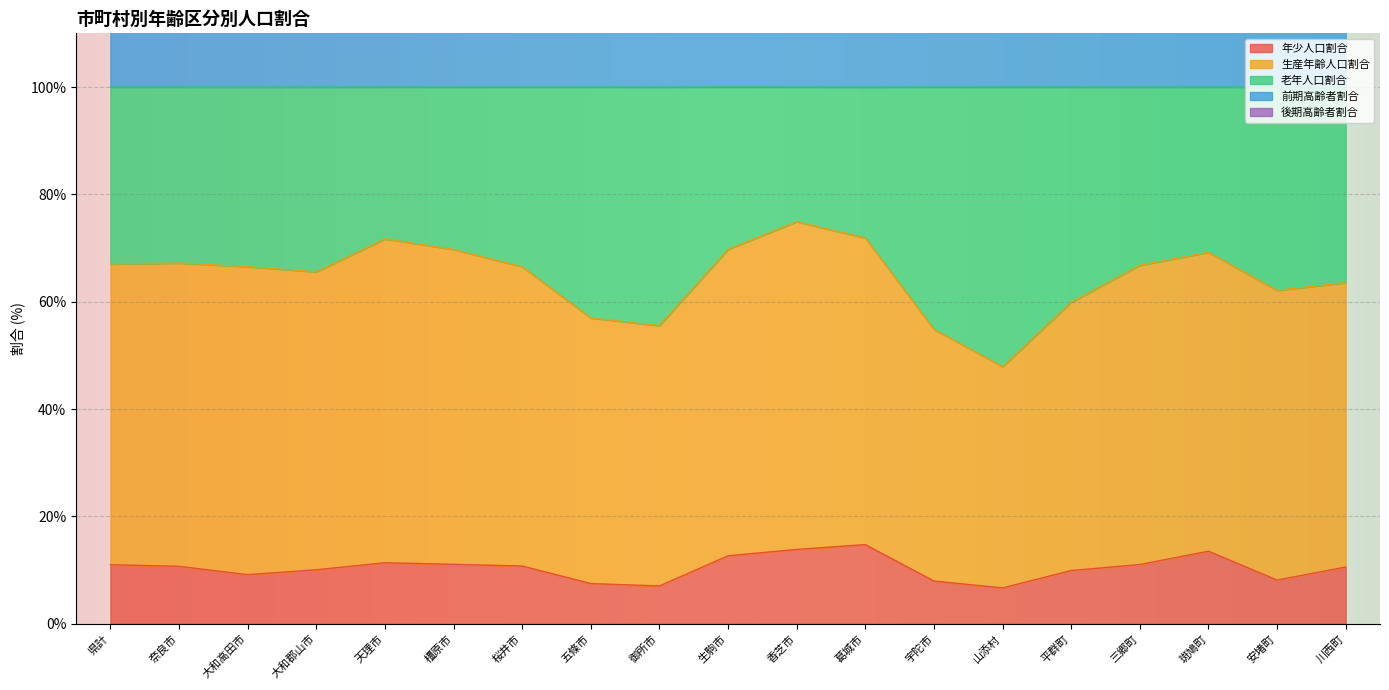

At which label does 年少人口割合 first exceed 10?

県計